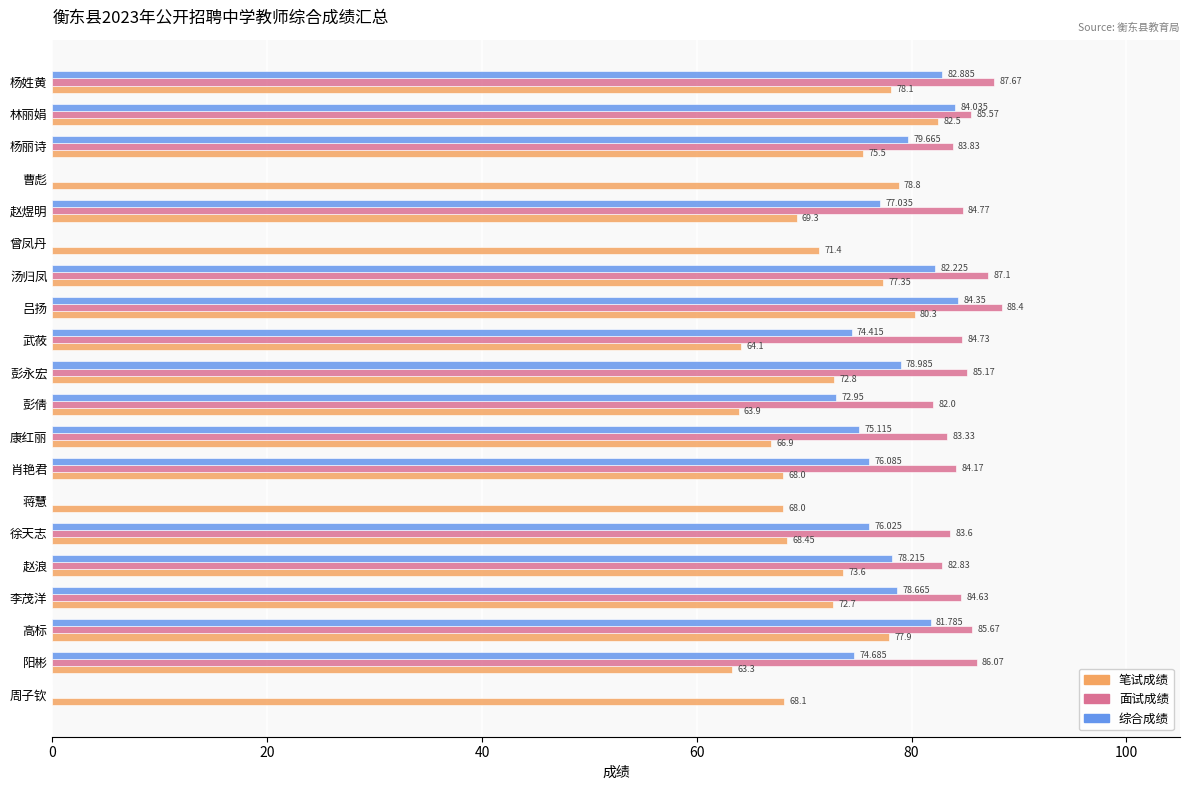

At which category is the sum across all series the highest?

吕扬